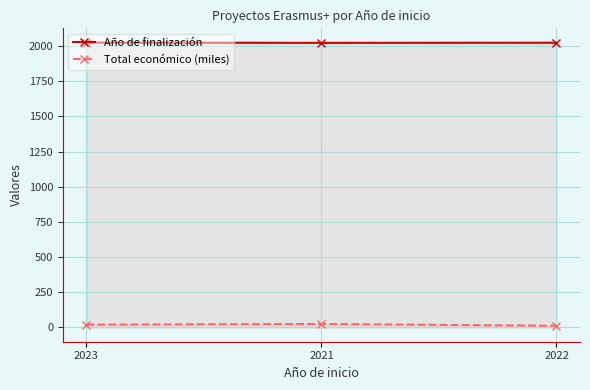

At how many categories does at least one series exceed 1504?

3